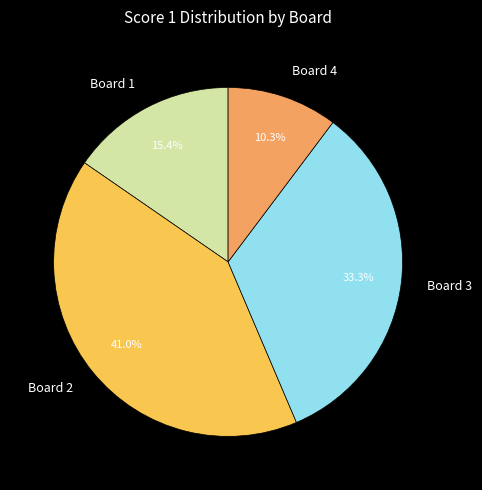

The Board 3 slice represents 33% of the pie. True or false?

True